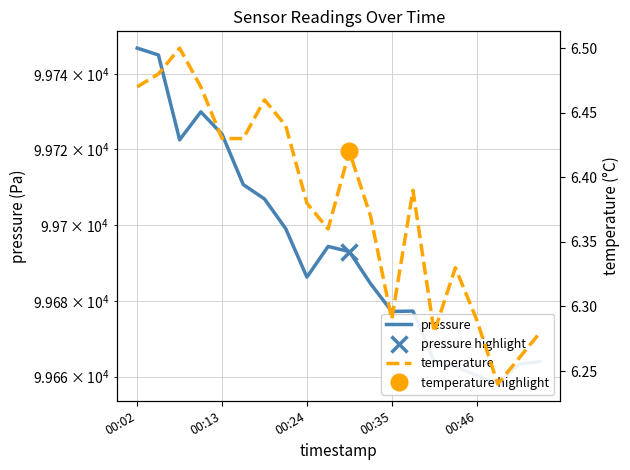

What is the sum of all pressure values?

1993870.2